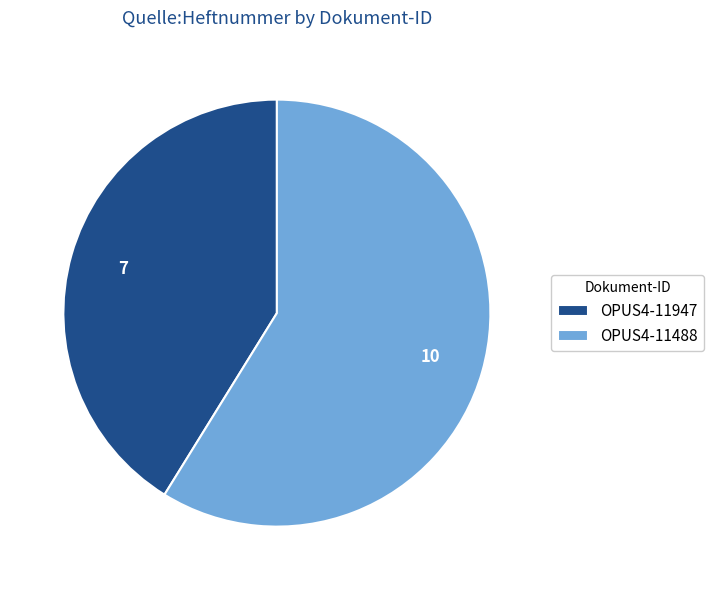

The OPUS4-11947 slice represents 41% of the pie. True or false?

True